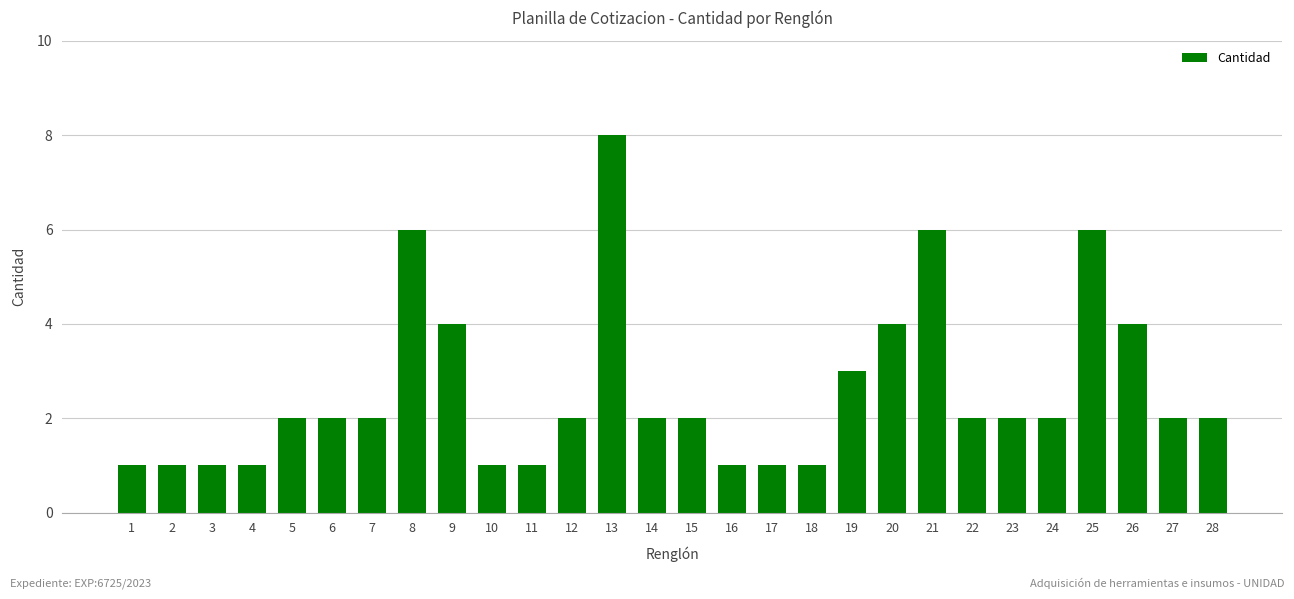

Count the number of categories in the chart.

28